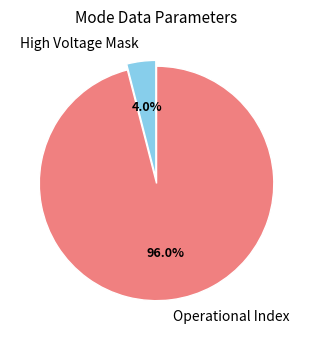

Which category has the biggest portion of the pie?

Operational Index